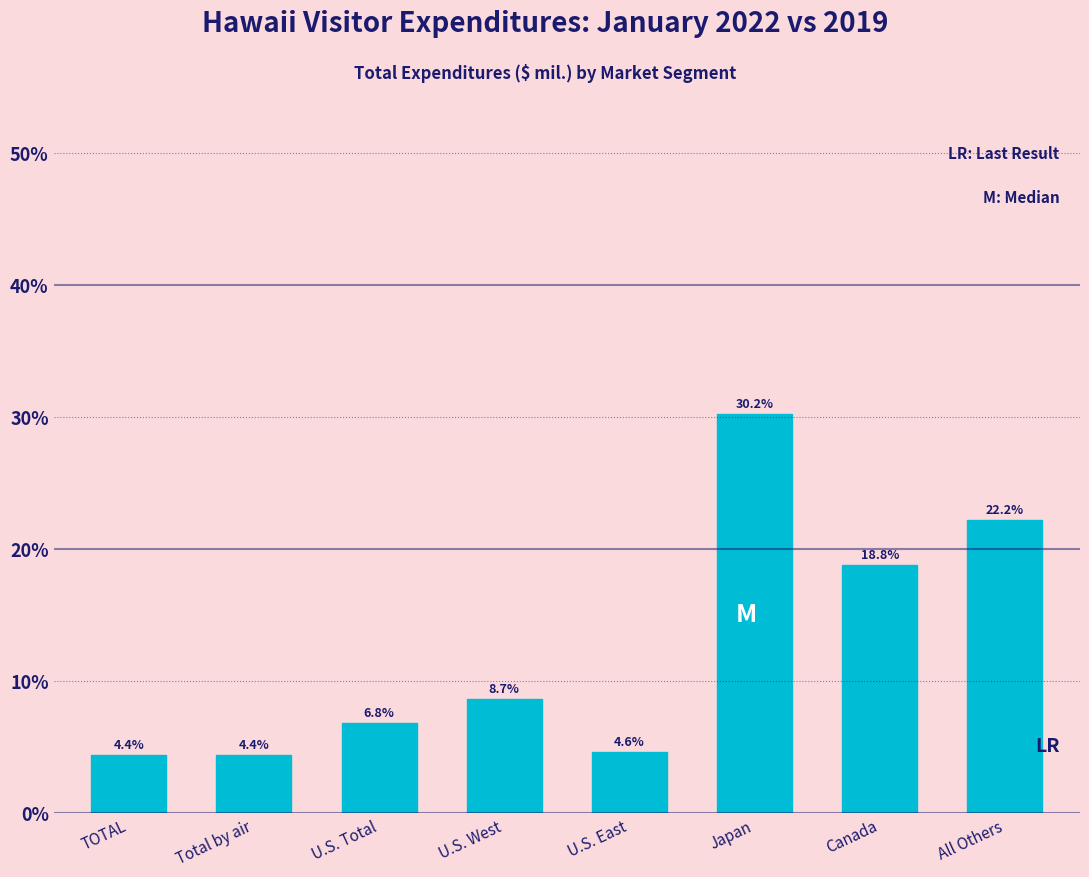

Reading left to right, transcribe all the data shown in this chart.

4.4	4.4	6.8	8.7	4.6	30.2	18.8	22.2